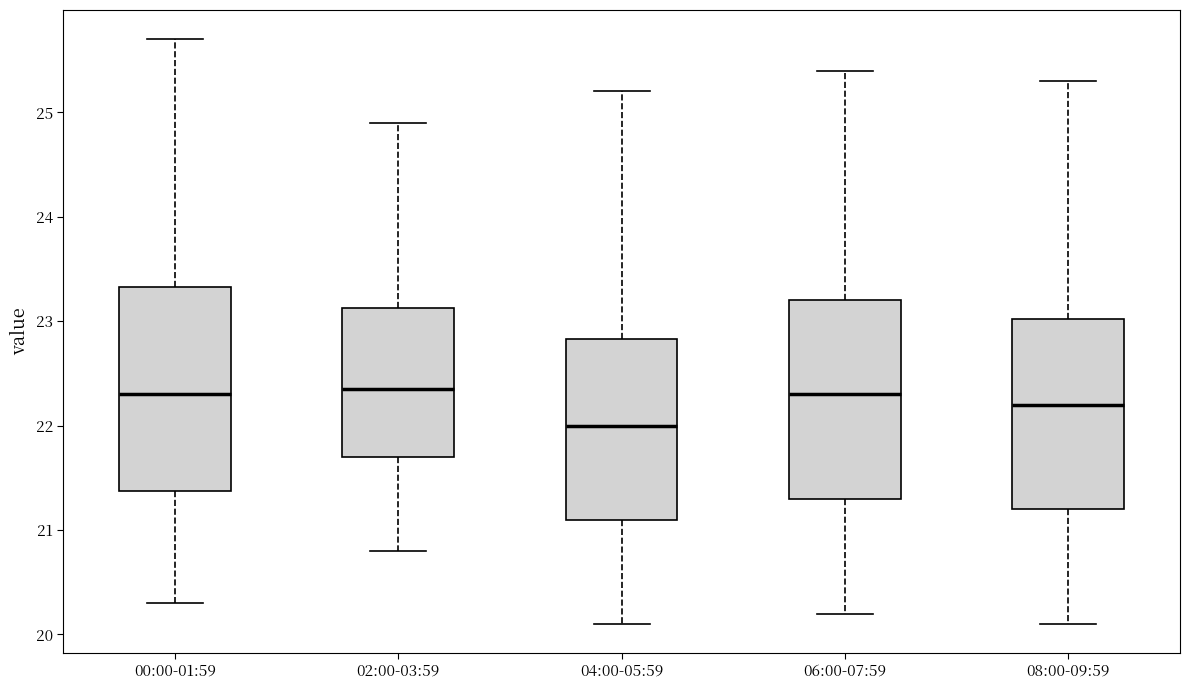

Reading left to right, read every box against the y-axis: the position of its median line, the range the box covers, and the ends of its whiskers. The values are not printed on the chart, so give them approximately, as read against the axis.

00:00-01:59: median 22.3, box 21.4 to 23.3, whiskers 20.3 to 25.7
02:00-03:59: median 22.4, box 21.7 to 23.1, whiskers 20.8 to 24.9
04:00-05:59: median 22.0, box 21.1 to 22.8, whiskers 20.1 to 25.2
06:00-07:59: median 22.3, box 21.3 to 23.2, whiskers 20.2 to 25.4
08:00-09:59: median 22.2, box 21.2 to 23.0, whiskers 20.1 to 25.3